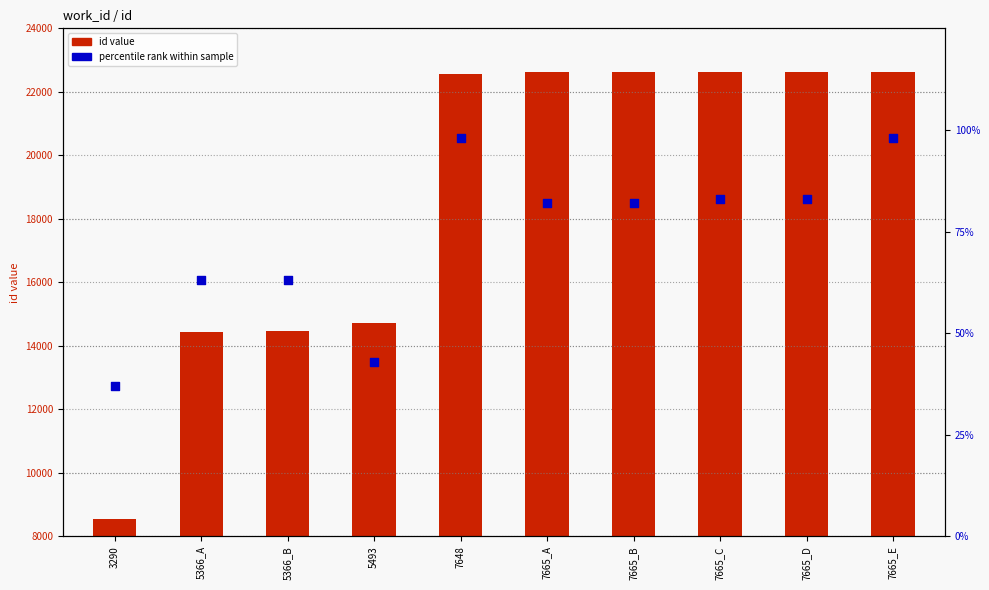

Is the value of percentile rank within sample at 5366_B greater than the value of id (record count) at 5493?

No